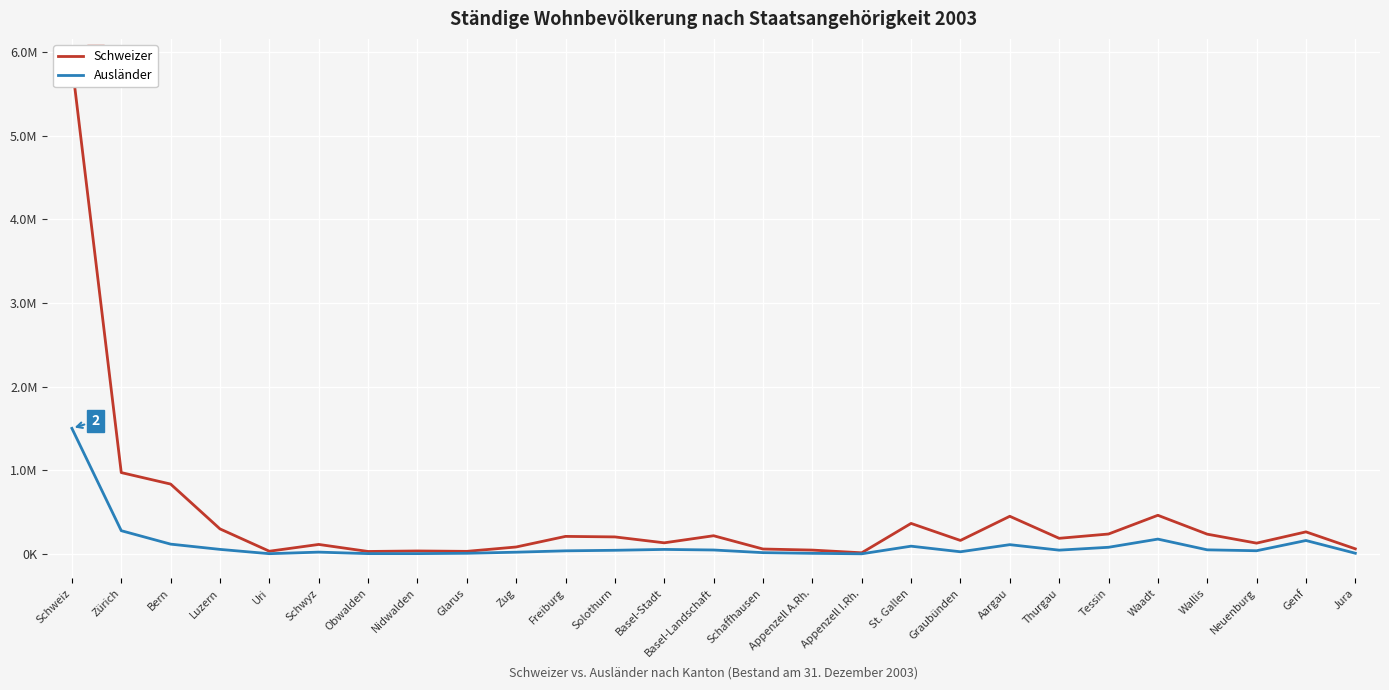

What is the label of the 1st point from the right?

Jura